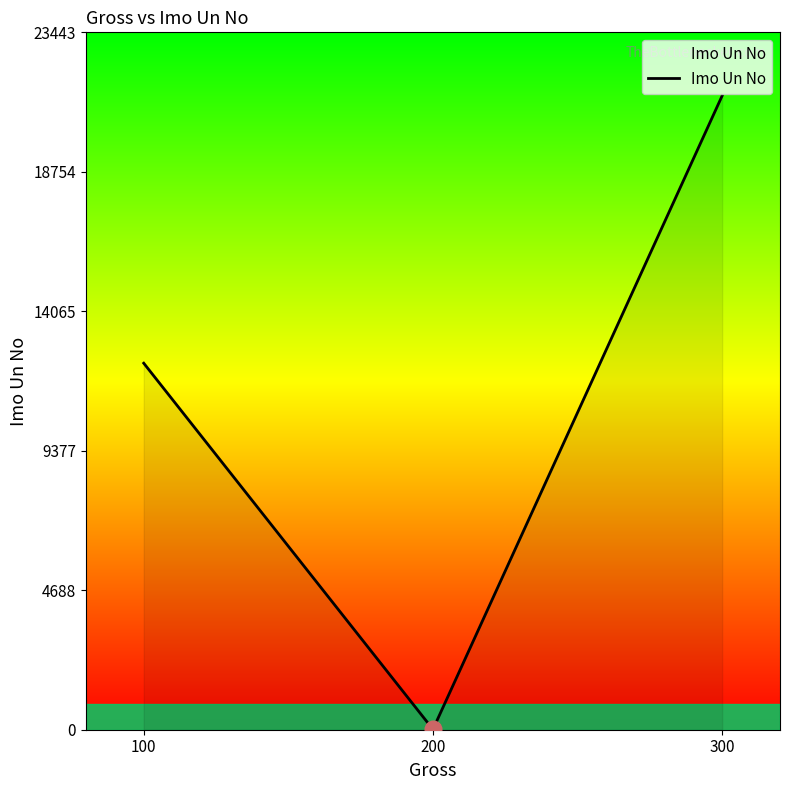

What is the difference between the values at 300 and 200?

21300